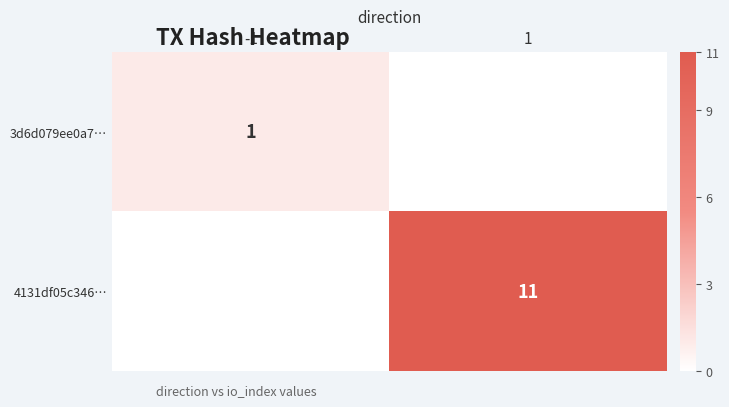

What is the difference between the highest and lowest values at -1?

1